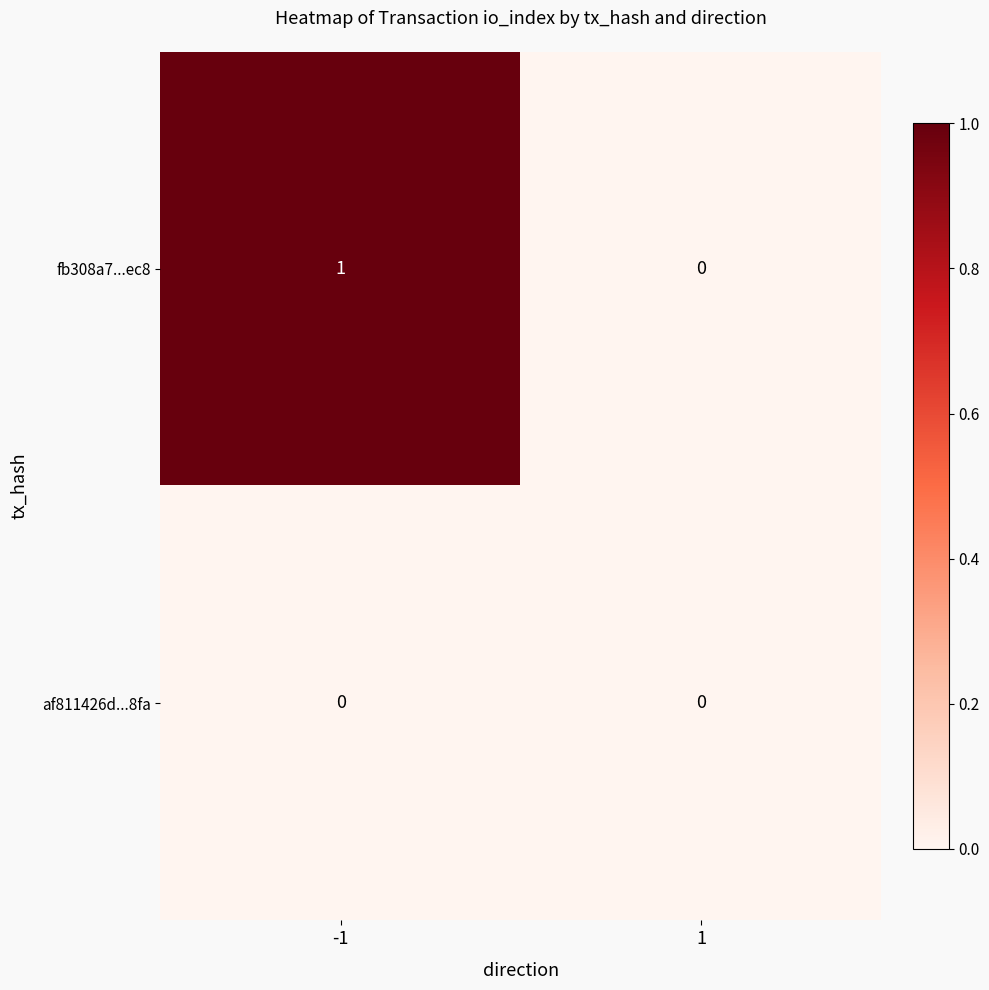

Which label corresponds to the largest value in the chart?

-1